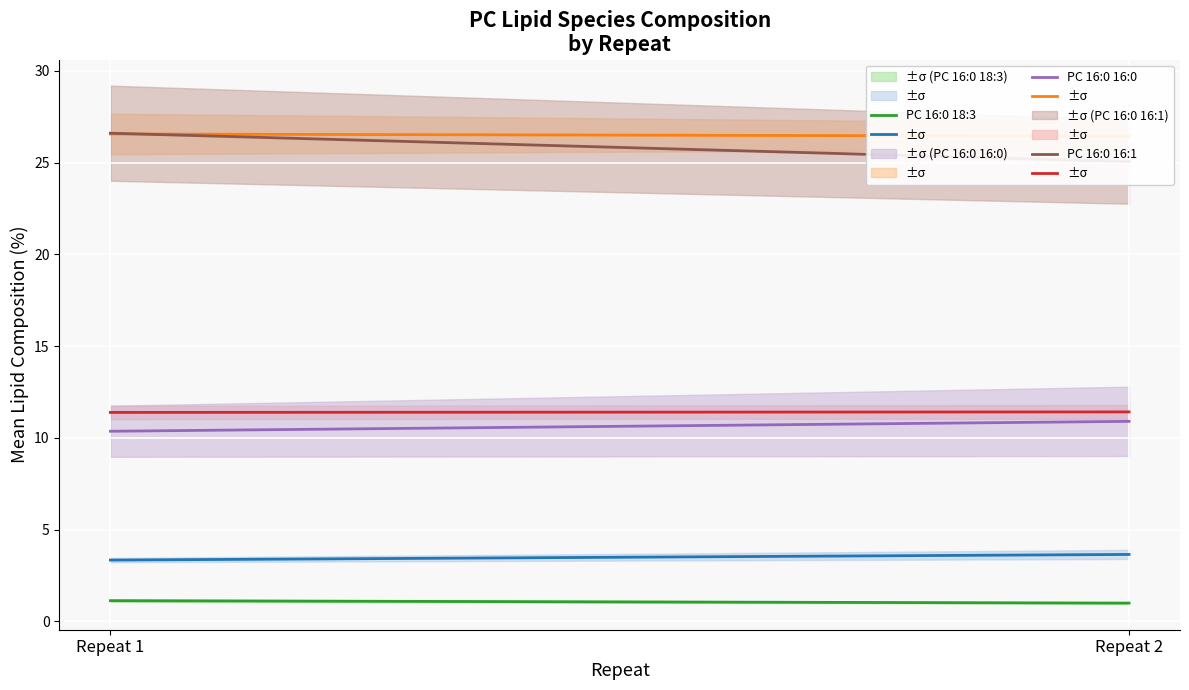

Count the number of data series in this chart.

6